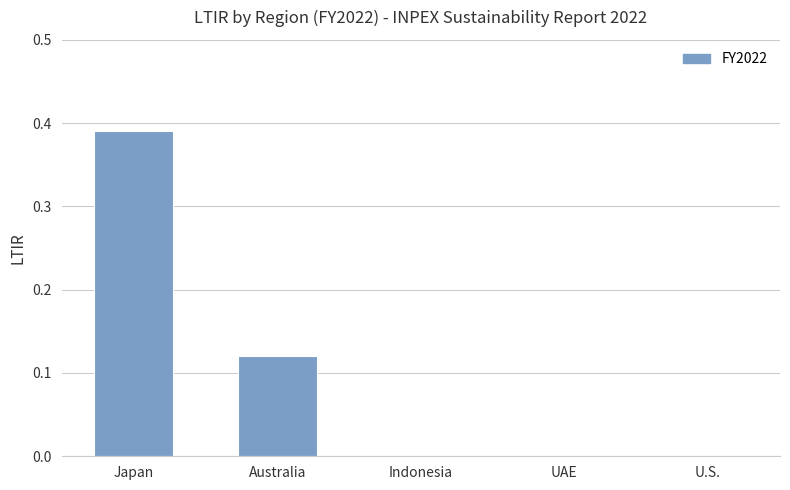

What is the sum of all values?

0.5